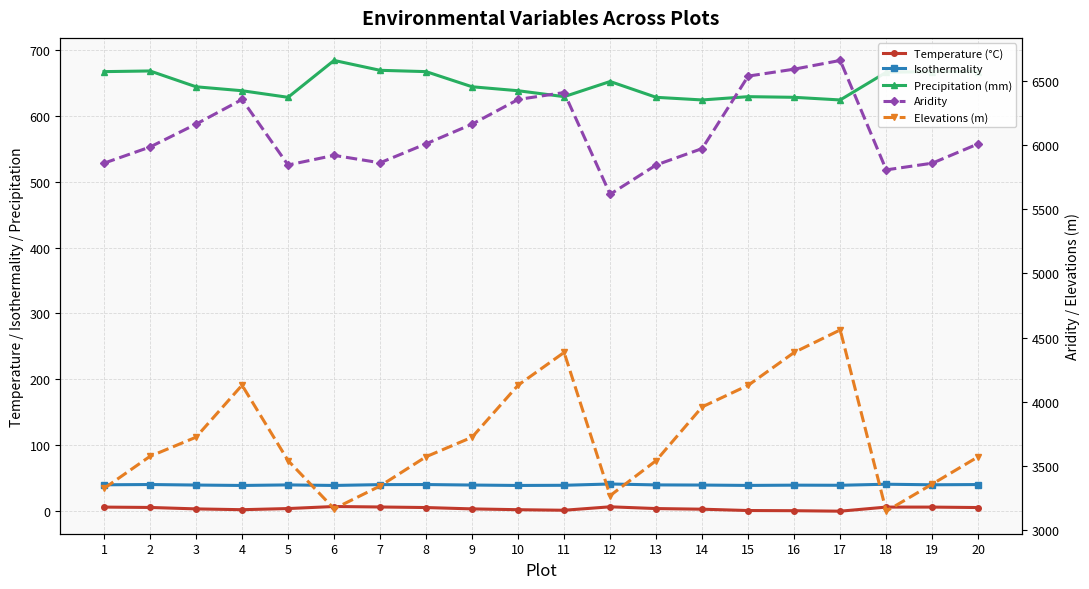

What is the spread (max minus min) of values at 8?

6003.7